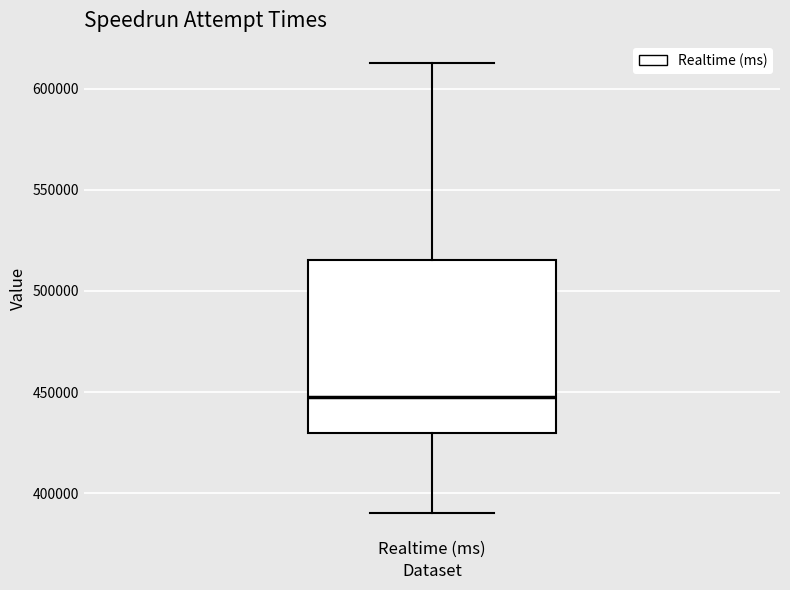

Where does the upper whisker of the box for Realtime (ms) end on the y-axis? The values are not printed on the chart, so give them approximately, as read against the axis.

610000